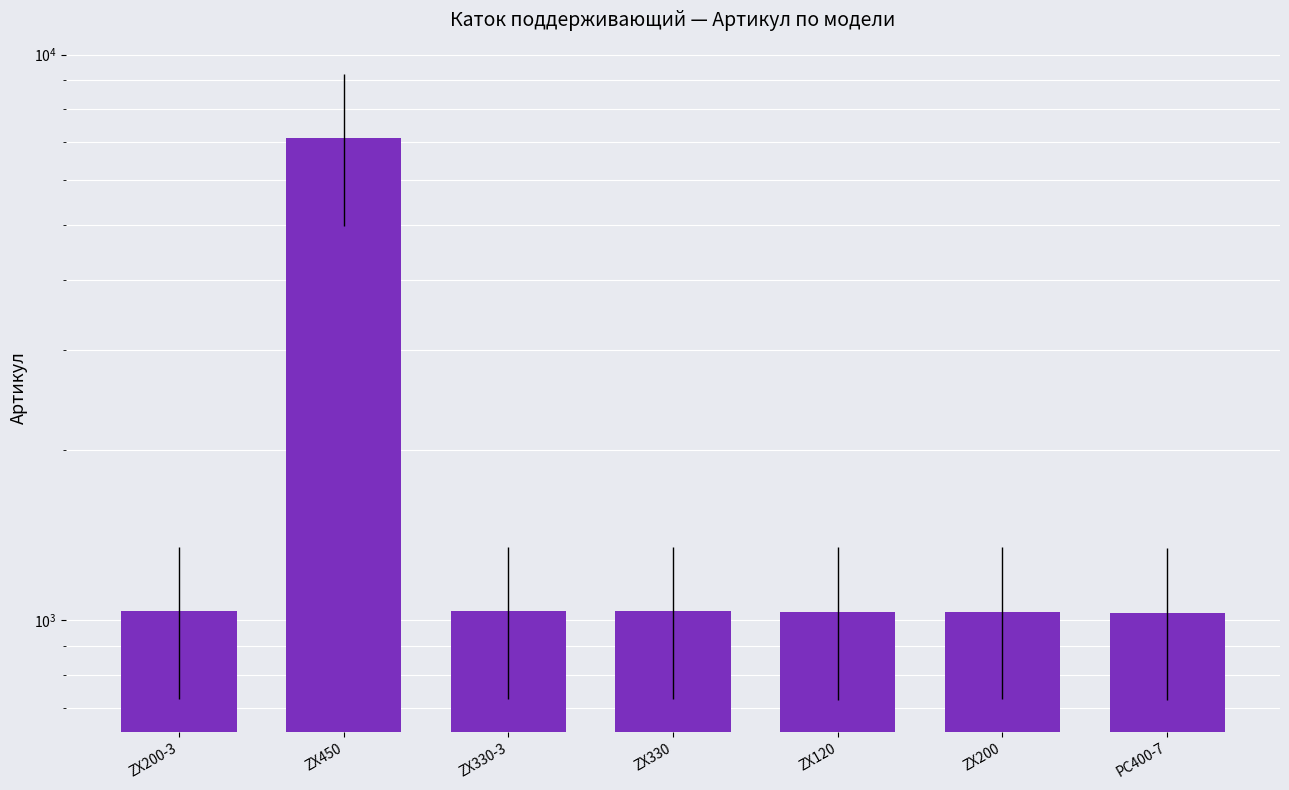

List the labels in order of value, largest first.

ZX450, ZX330-3, ZX330, ZX200-3, ZX200, ZX120, PC400-7